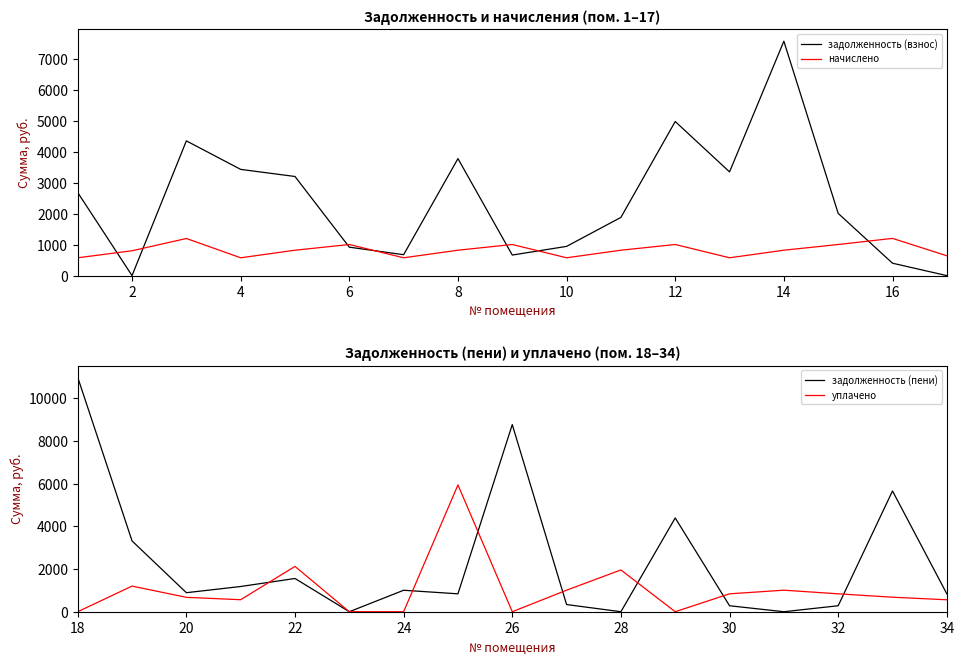

After their last crossing, which series has the higher values: начислено or задолженность (взнос)?

начислено